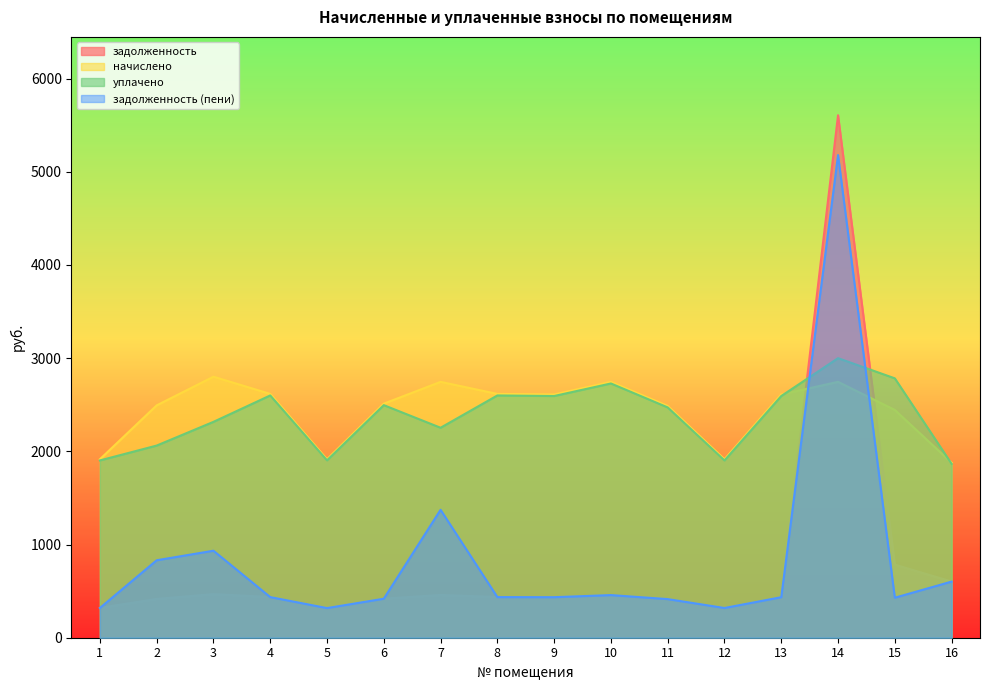

Which series has the largest range (max minus min)?

задолженность